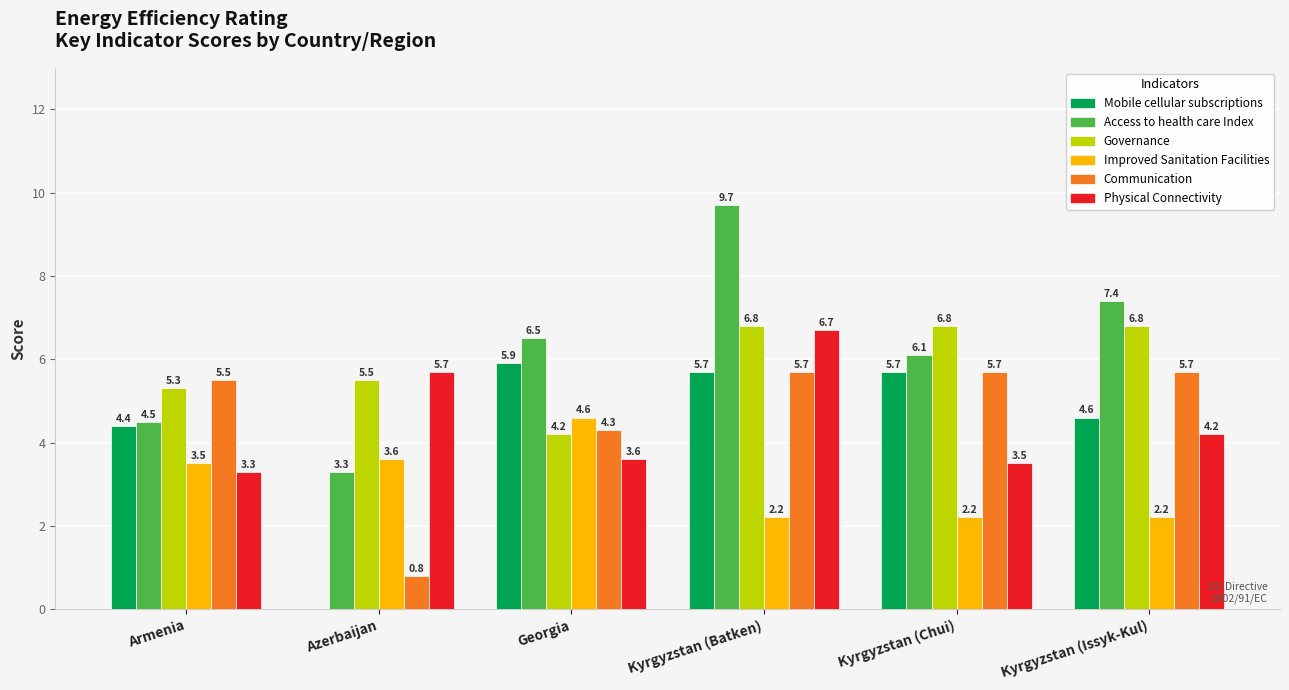

Between Kyrgyzstan (Batken) and Kyrgyzstan (Issyk-Kul), which series saw the biggest shift?

Physical Connectivity